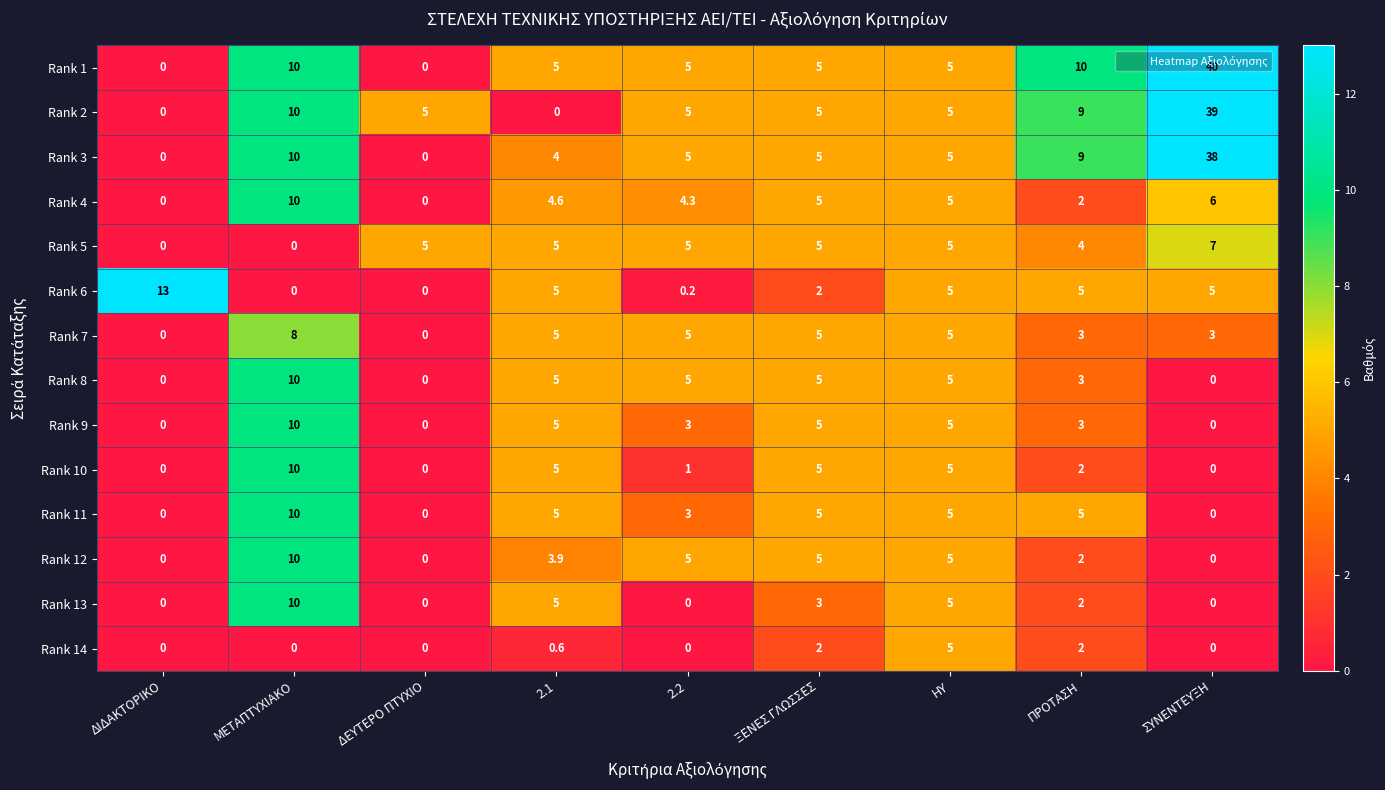

Where does the Rank 7 series first go above 5?

ΜΕΤΑΠΤΥΧΙΑΚΟ